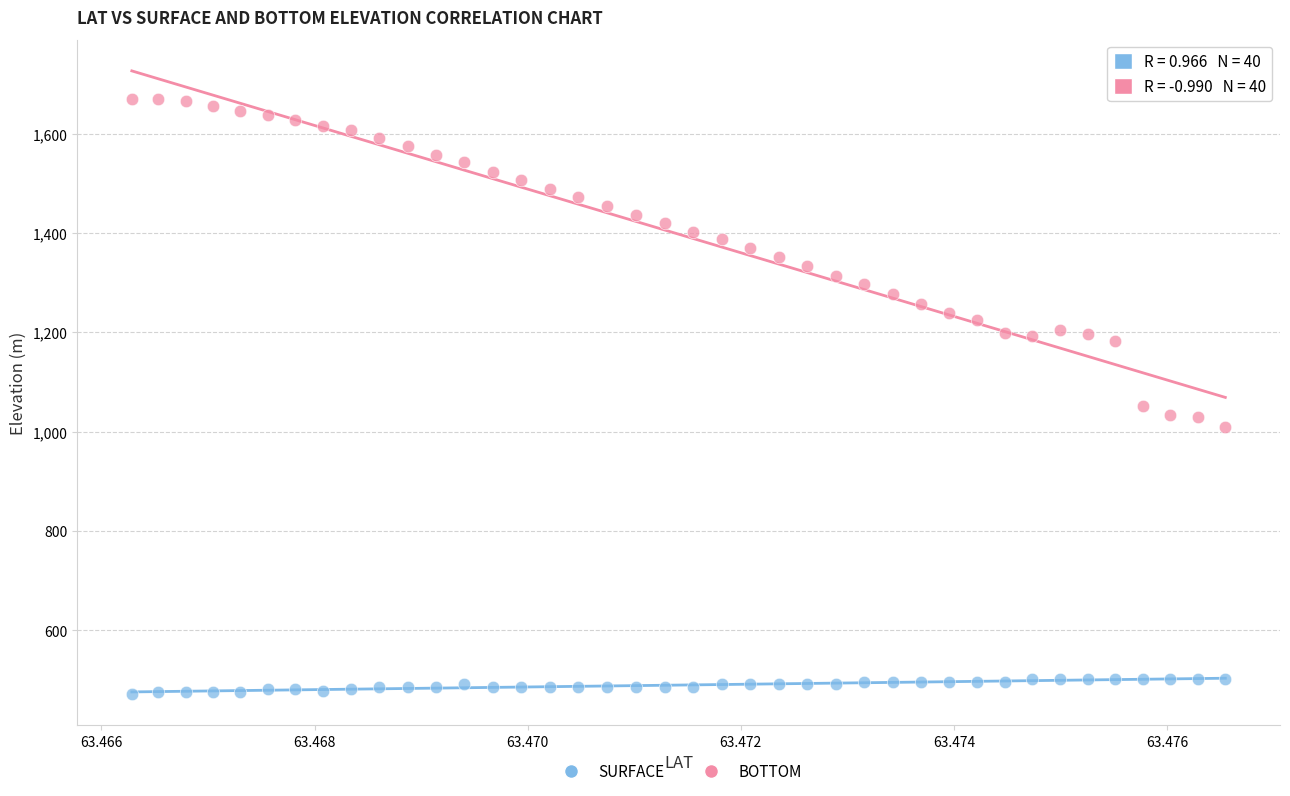

Which series has the widest spread of Y values?

BOTTOM